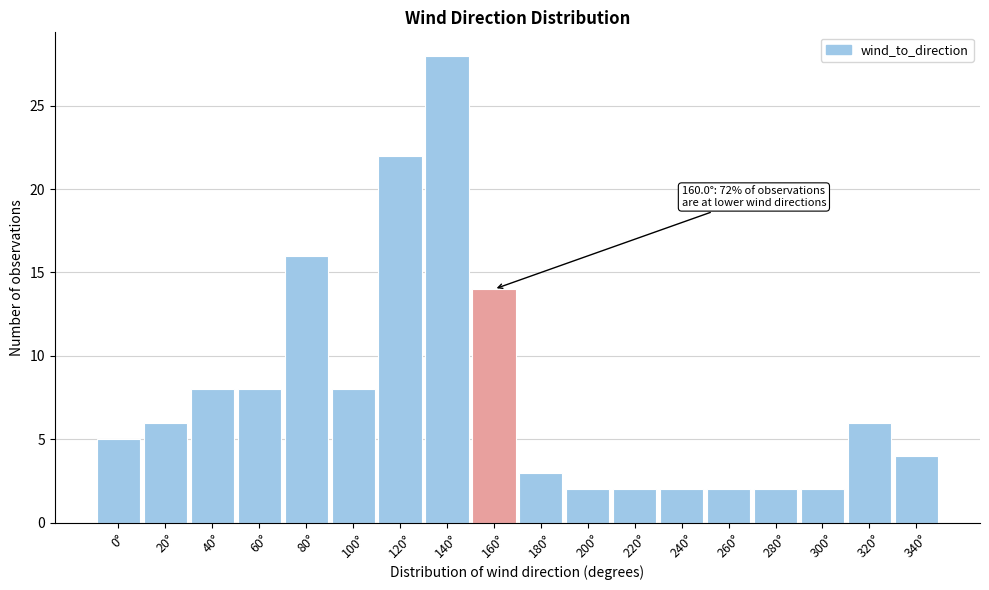

Reading right to left, list all the values displayed in this chart.

340°=4	320°=6	300°=2	280°=2	260°=2	240°=2	220°=2	200°=2	180°=3	160°=14	140°=28	120°=22	100°=8	80°=16	60°=8	40°=8	20°=6	0°=5